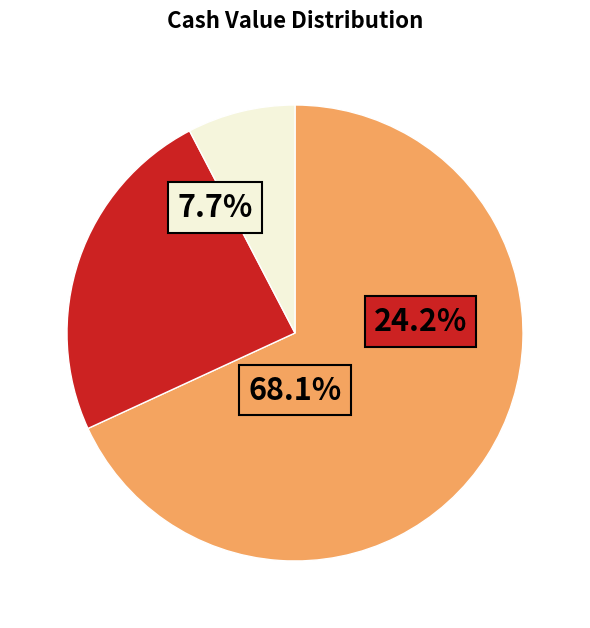

To the nearest percent, what percentage of the pie is 2025-10-10?

7%